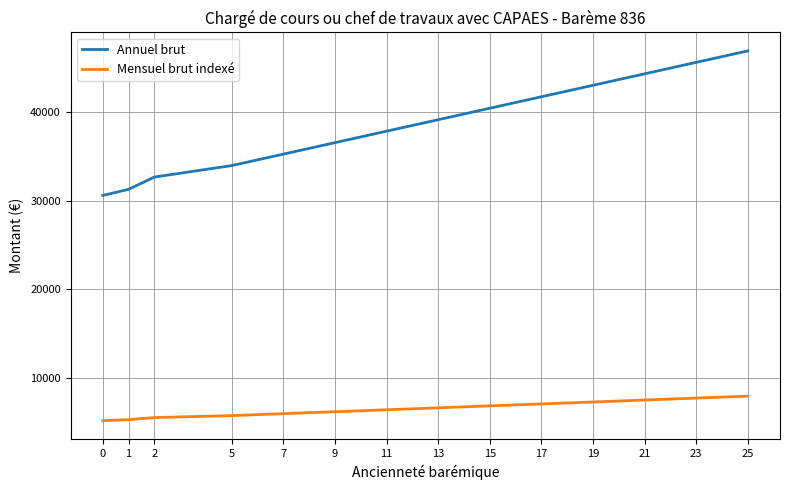

At 7, list the series in order from largest to smallest.

Annuel brut, Mensuel brut indexé